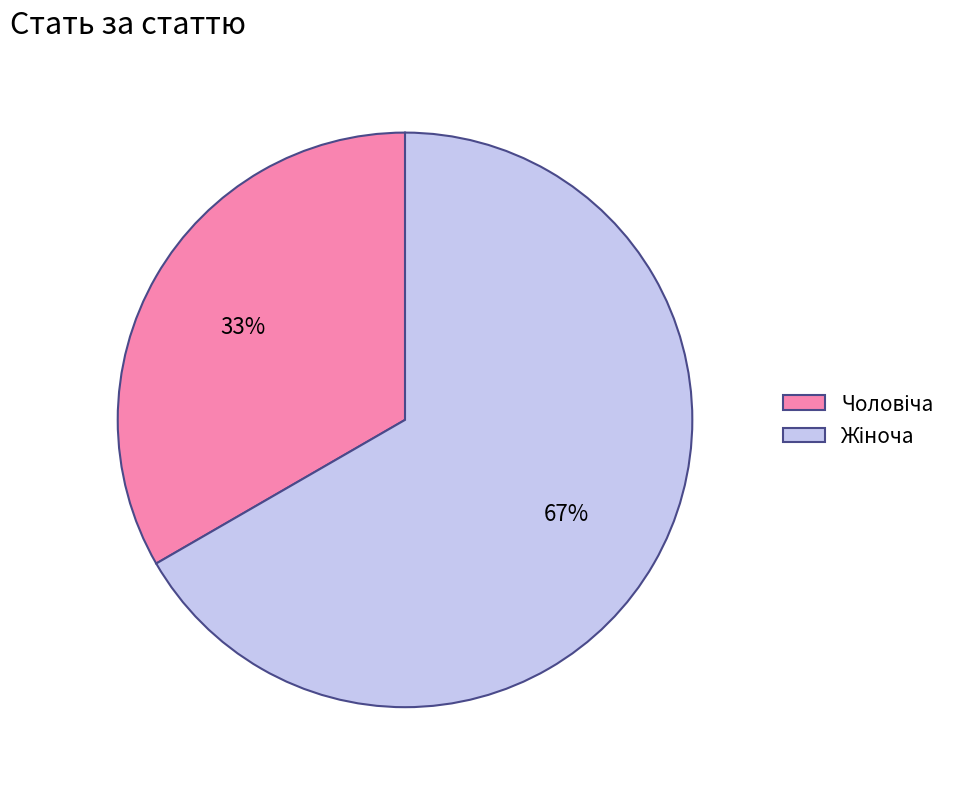

To the nearest percent, what is the average slice percentage?

50%